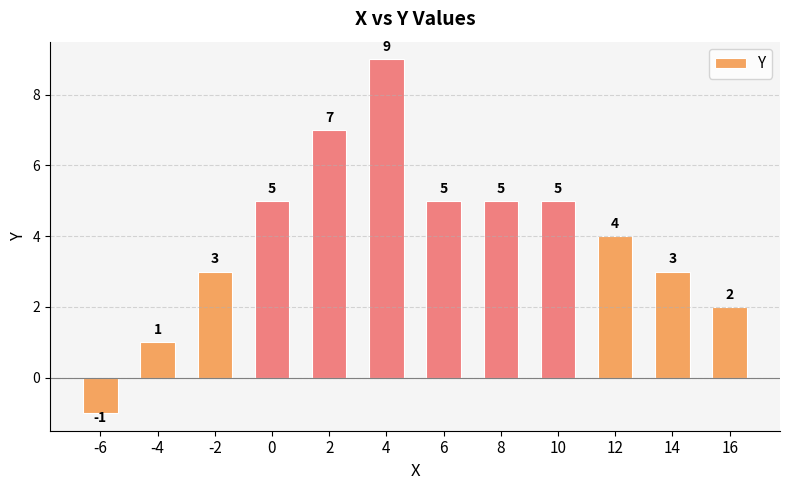

How many distinct data groups are displayed?

1